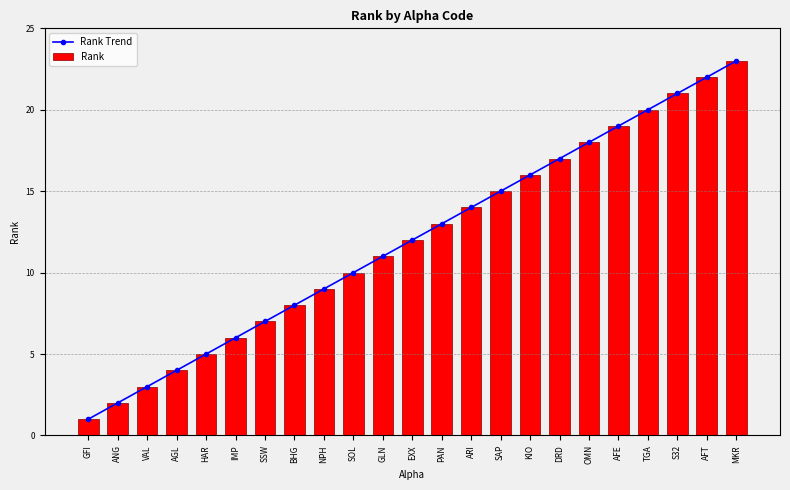

What is the total value across all series at AGL?

8